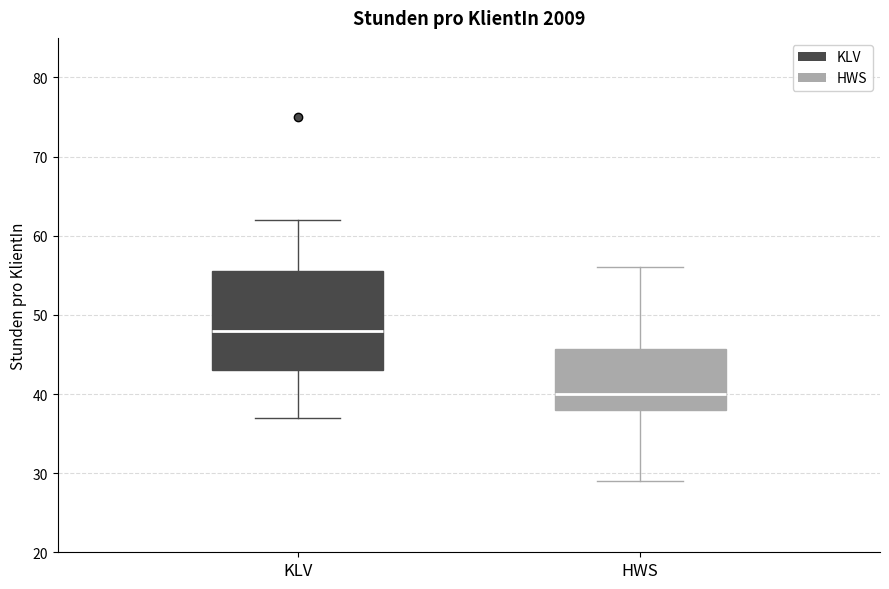

Comparing the boxes themselves (not the whiskers), which one is the tallest?

KLV